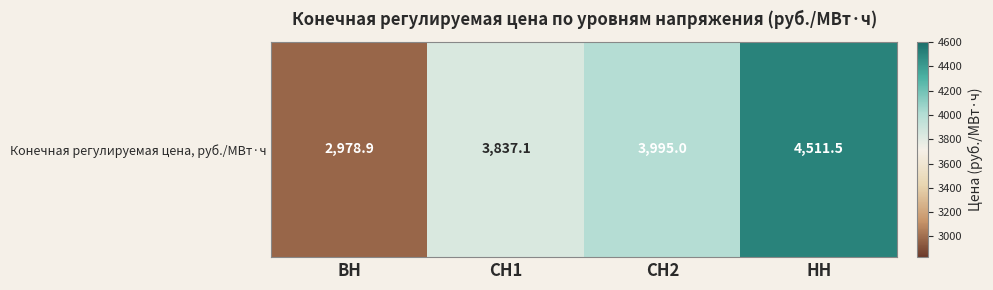

Which label corresponds to the smallest value in the chart?

ВН